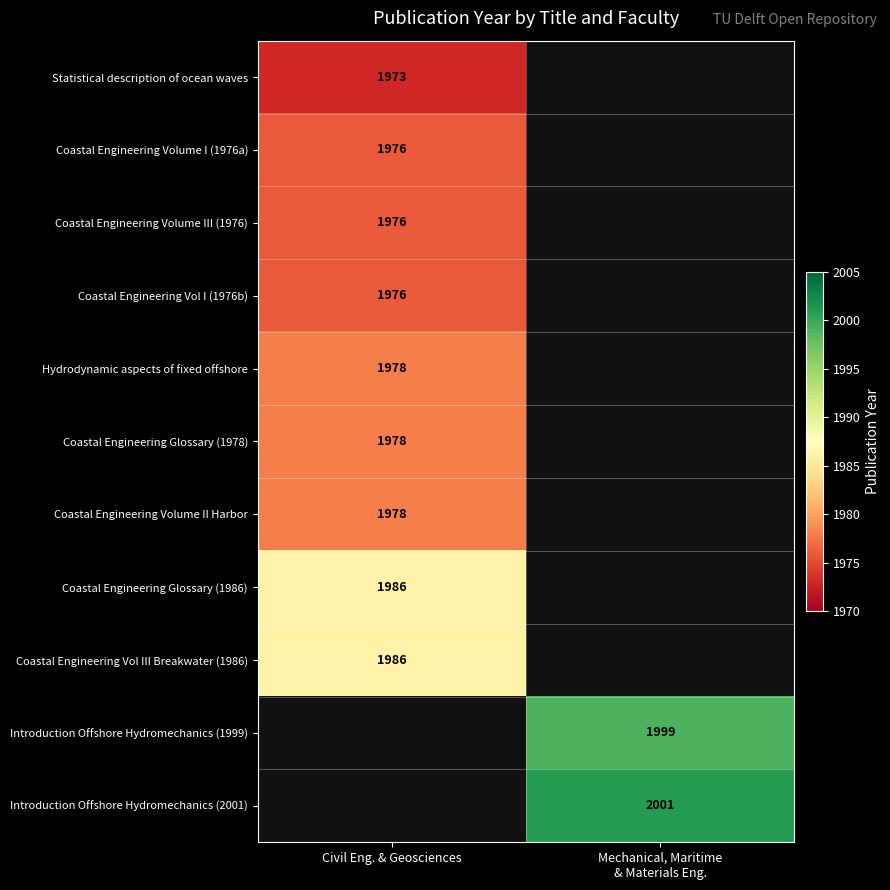

How many data points does each series have?

2